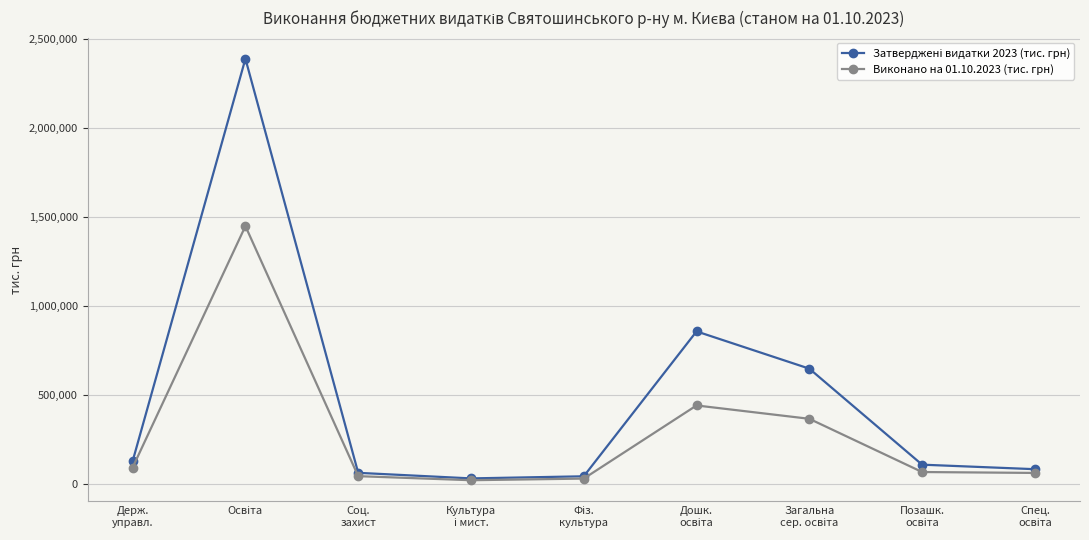

What is the value of the Виконано на 01.10.2023 (тис. грн) point at the 9th from the left?

61224.7